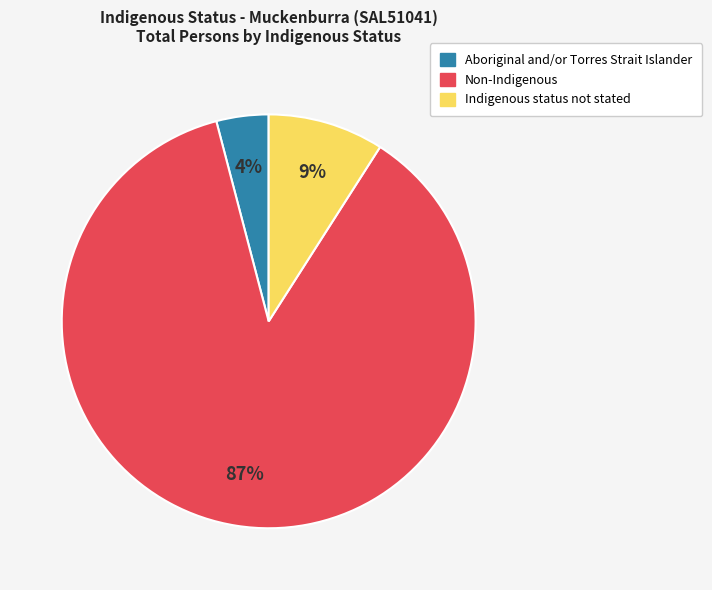

To the nearest percent, what is the difference between the largest and smallest slice percentages?

83%